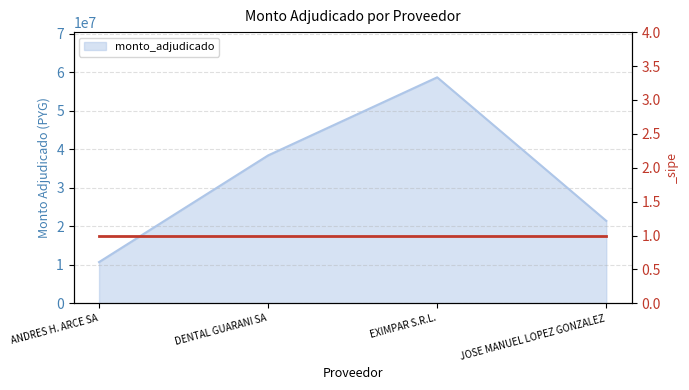

What is the value of the 2nd point from the left?

38392000